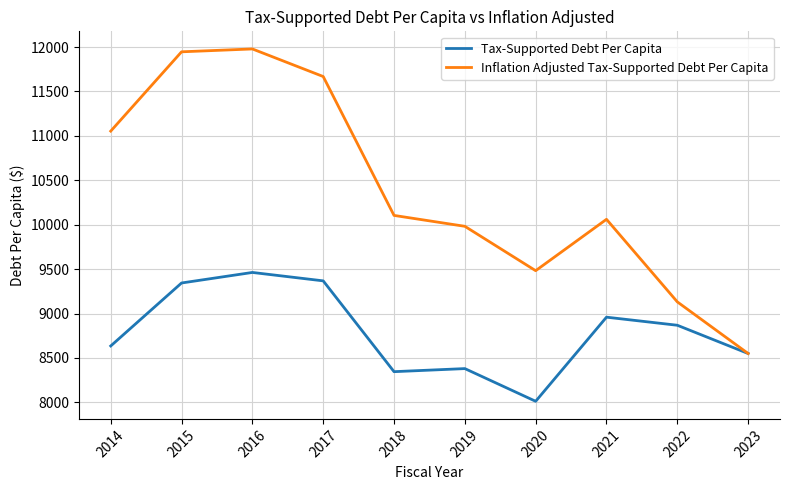

Reading left to right, extract all data points from this chart.

Tax-Supported Debt Per Capita: 8634.9	9343.9	9462.5	9367.8	8345.4	8380.0	8012.0	8958.9	8868.0	8549.8
Inflation Adjusted Tax-Supported Debt Per Capita: 11053.7	11946.5	11978.7	11668.3	10104.6	9981.9	9482.4	10060.7	9131.3	8549.9